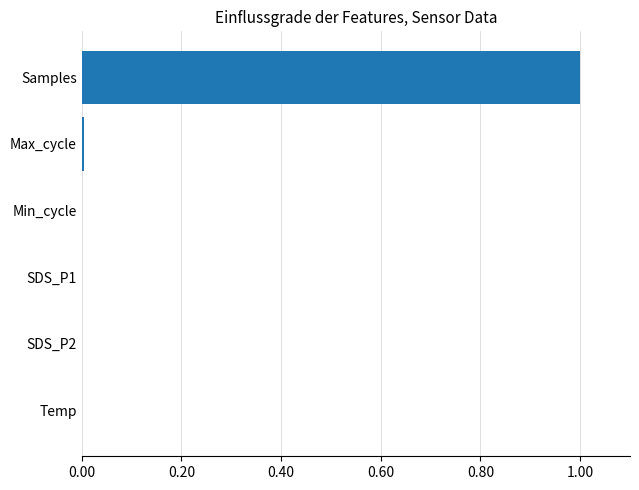

Between SDS_P1 and Samples, which is larger?

Samples